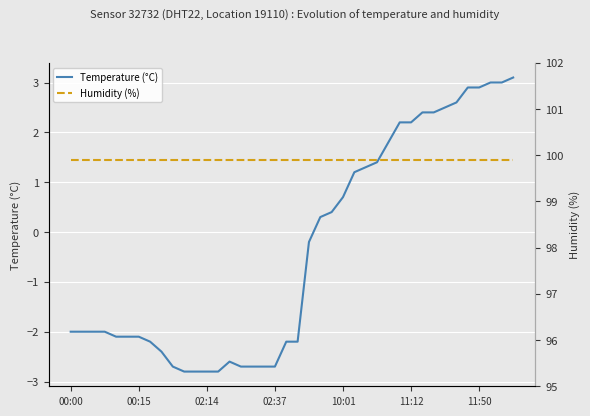

What is the sum of the temperature values at 18 and 33?

-0.2